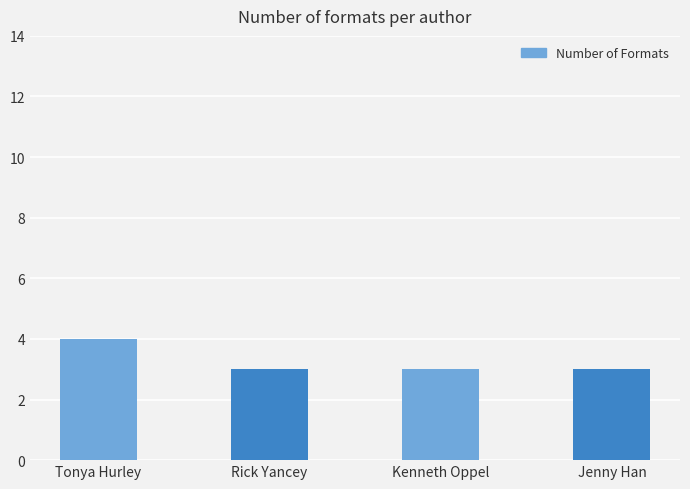

What is the maximum value shown in the chart?

4